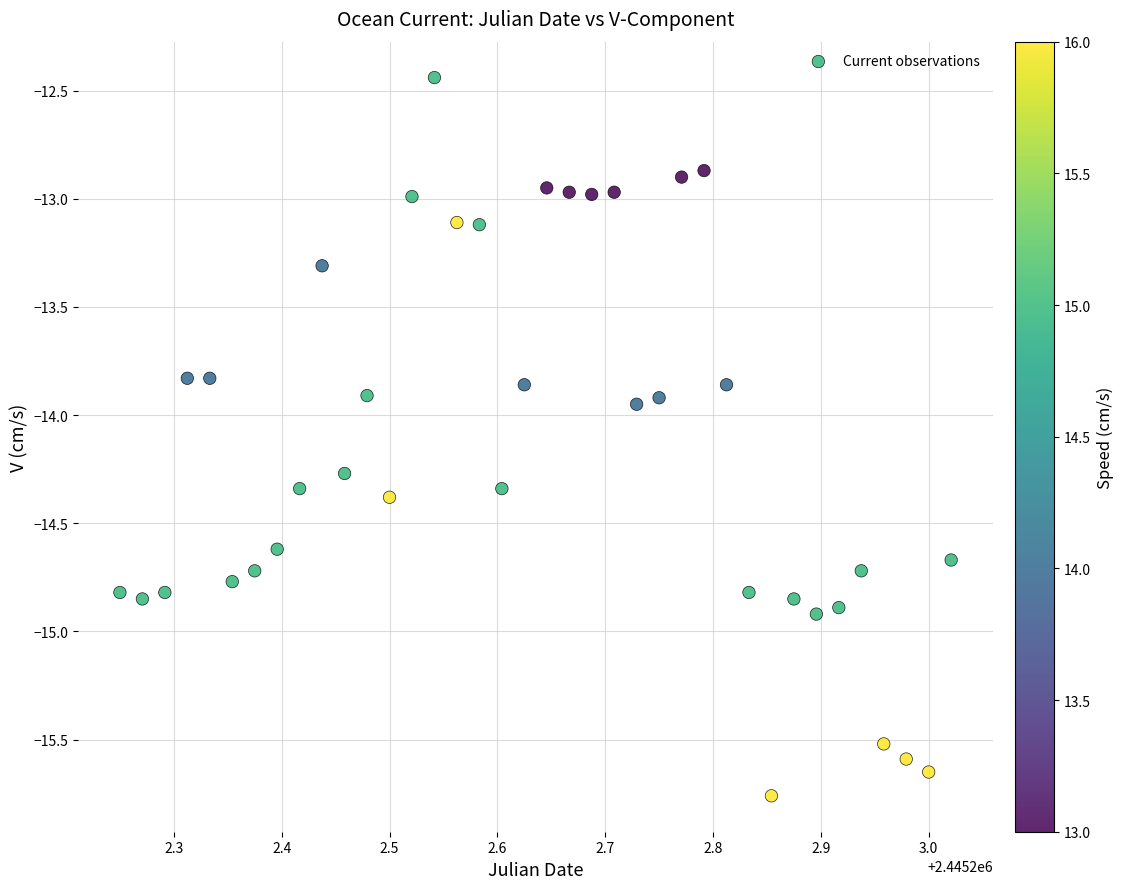

What is the range of Y values (max minus min)?

3.3